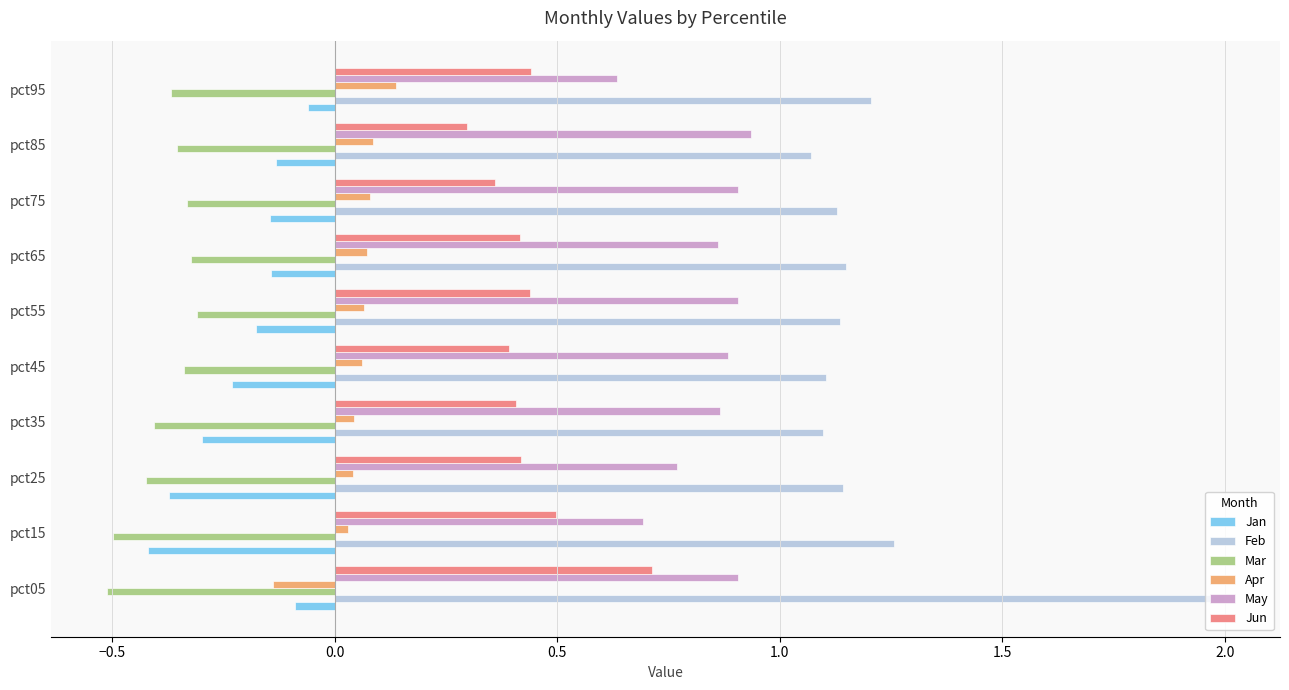

What is the maximum value shown in the chart?

2.0